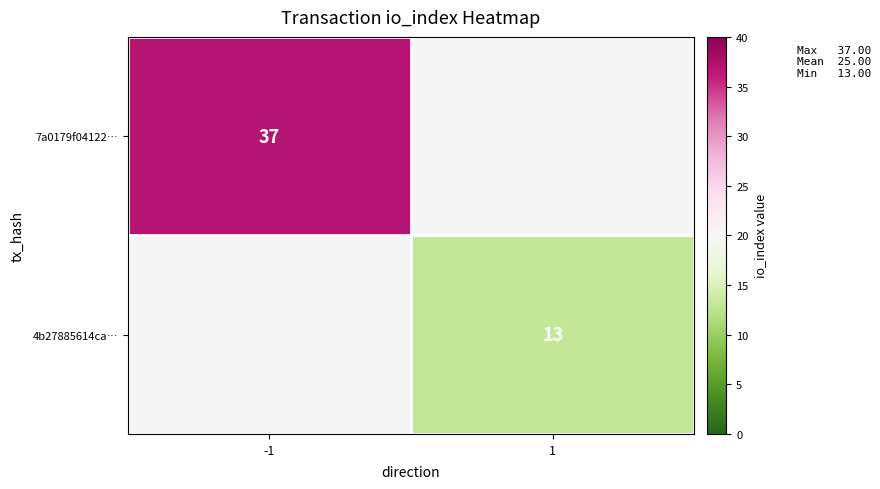

Is it true that 4b27885614ca… equals 13 at 1?

True